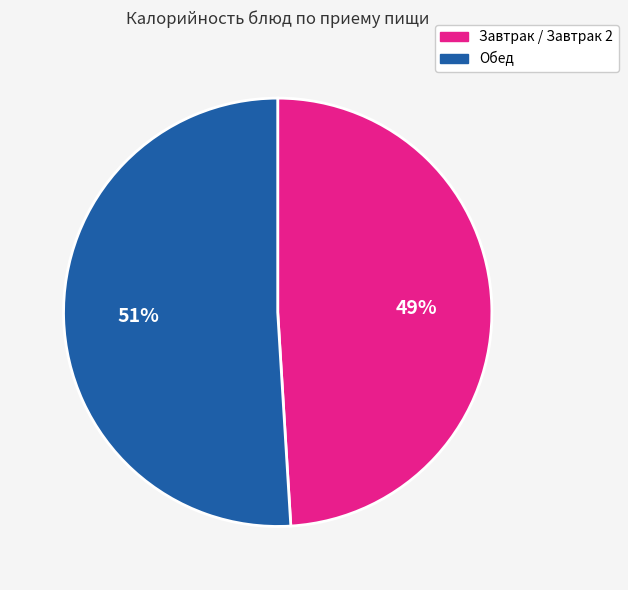

To the nearest percent, what is the average slice percentage?

50%